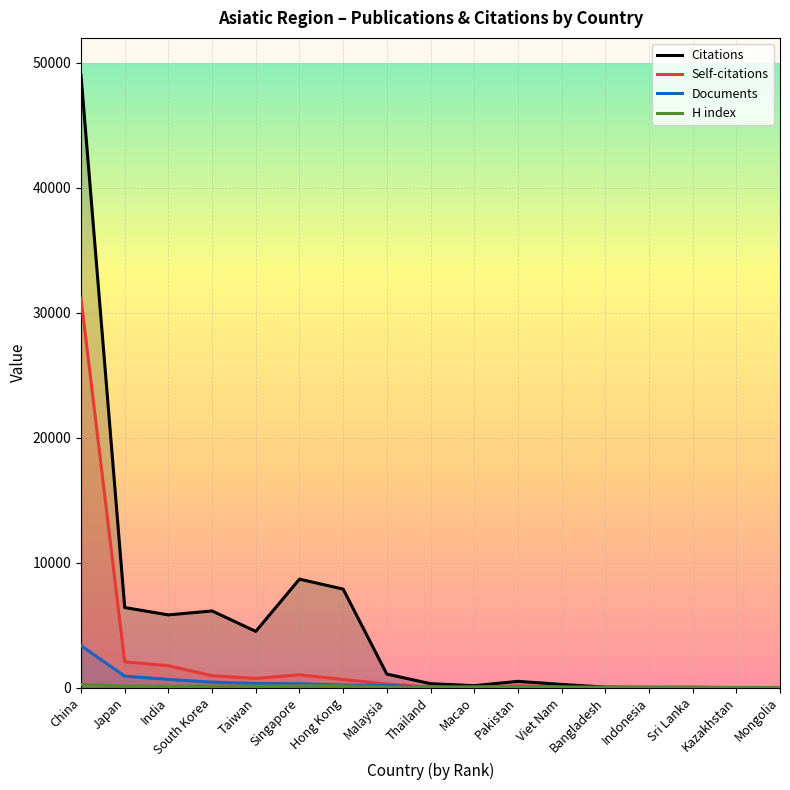

True or false: H index has a value of 12 at Kazakhstan.

True